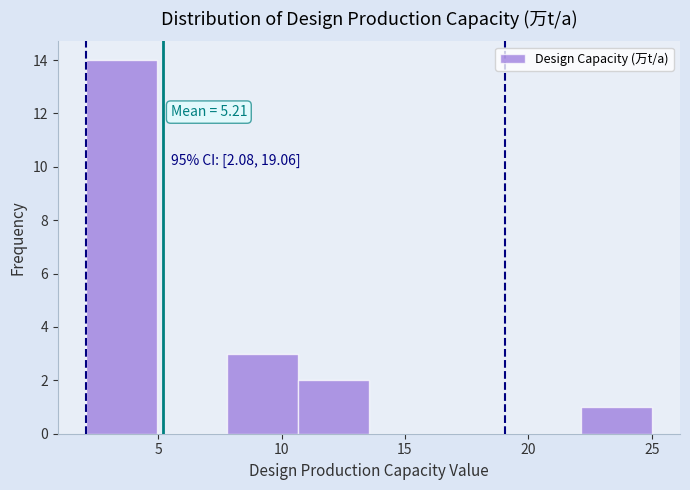

Over which range of the x-axis is the bar tallest?

2.0 to 5.0